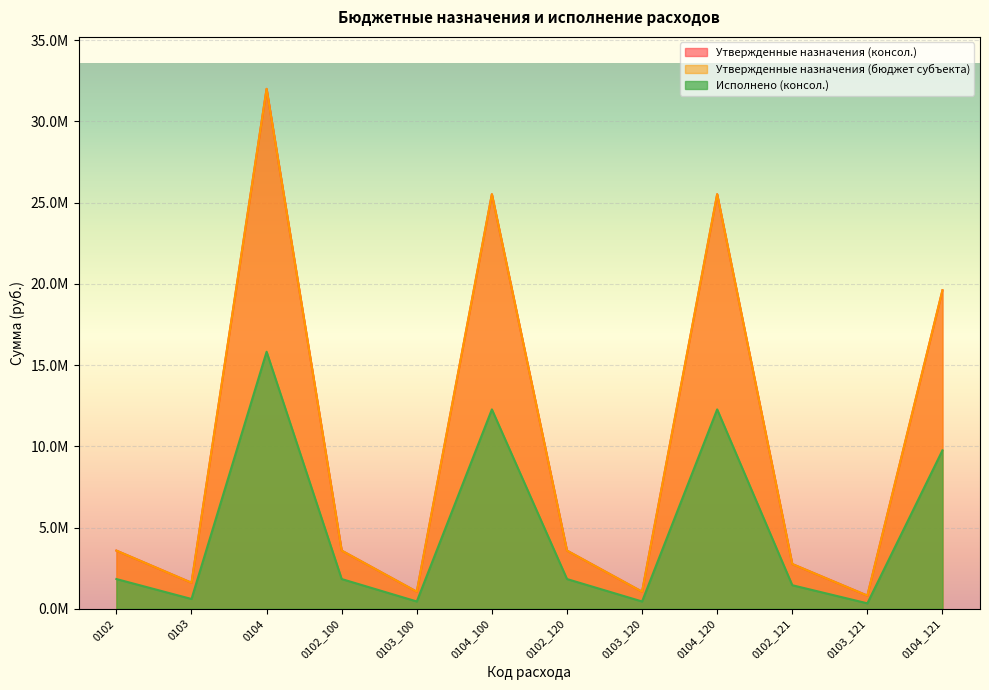

At which category is the sum across all series the highest?

0104